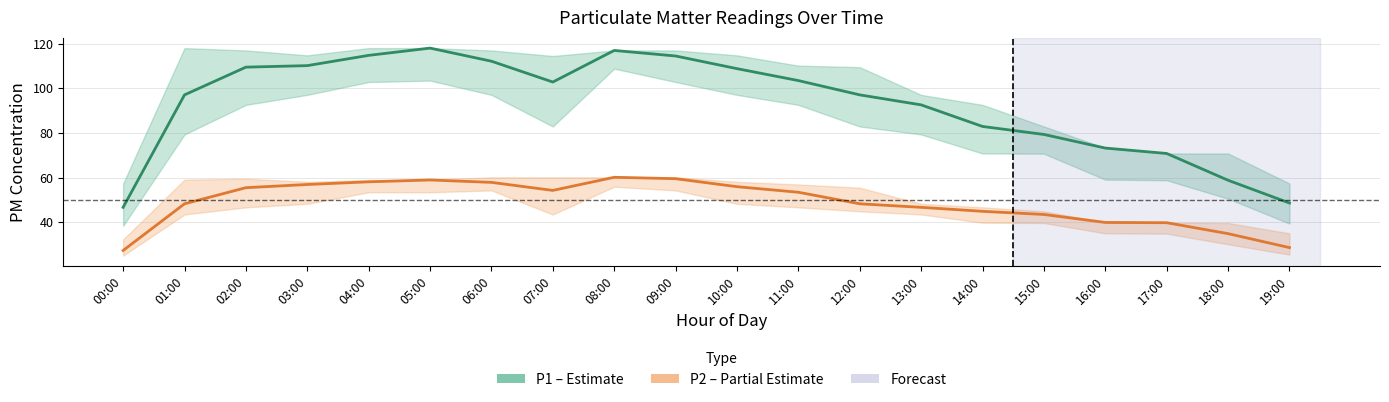

Reading right to left, list all the values displayed in this chart.

P1 (PM10): 48.6	58.8	70.8	73.2	79.3	82.9	92.6	97.0	103.5	108.8	114.5	117.0	102.8	112.1	118.0	114.8	110.2	109.5	97.0	46.7
P2 (PM2.5): 28.6	34.9	39.8	39.9	43.5	44.9	46.7	48.2	53.4	55.9	59.5	60.1	54.2	57.9	58.9	58.1	56.9	55.5	48.2	27.4